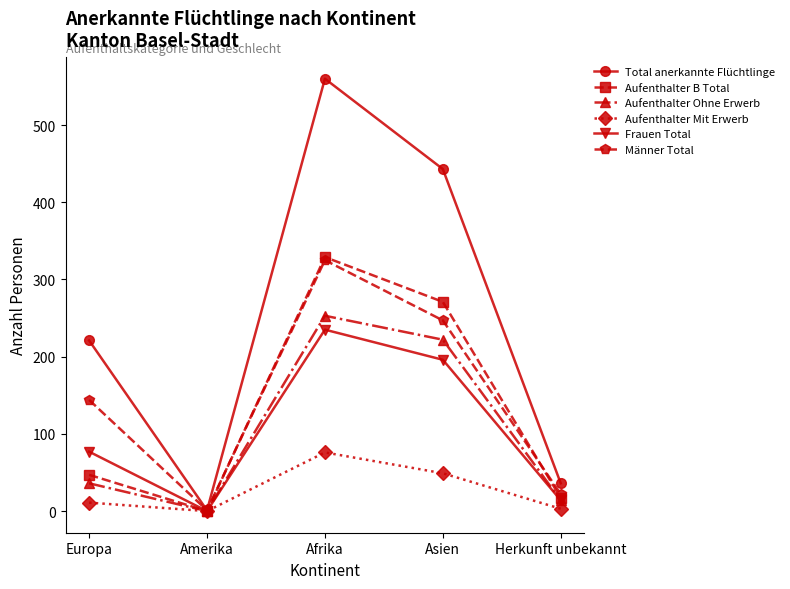

What is the label of the 5th point from the left?

Herkunft unbekannt